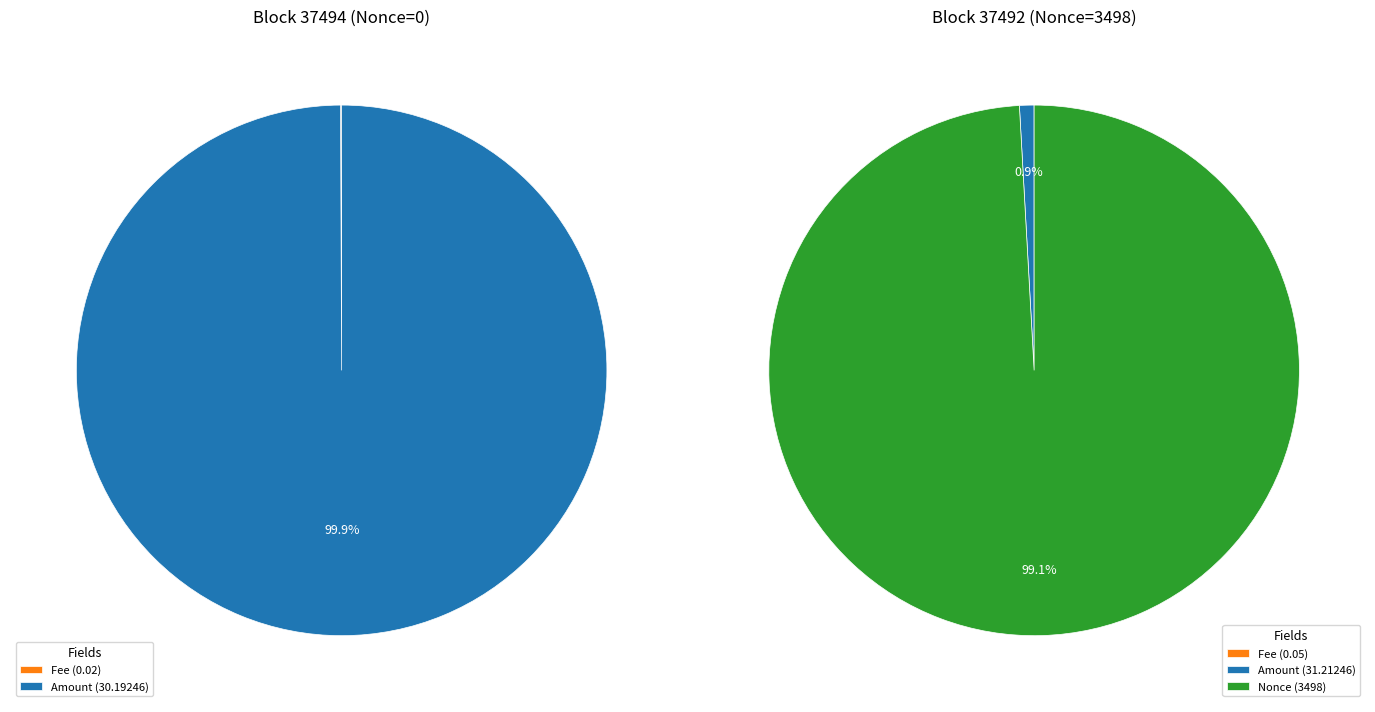

Does 37494 represent more than half of the total?

No